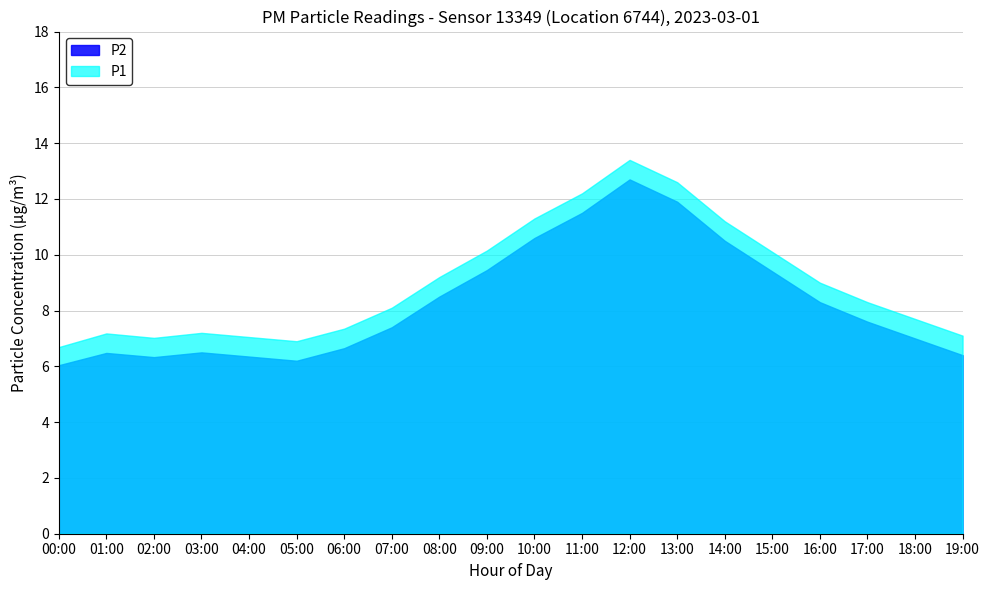

True or false: P1 and P2 cross at least once.

False